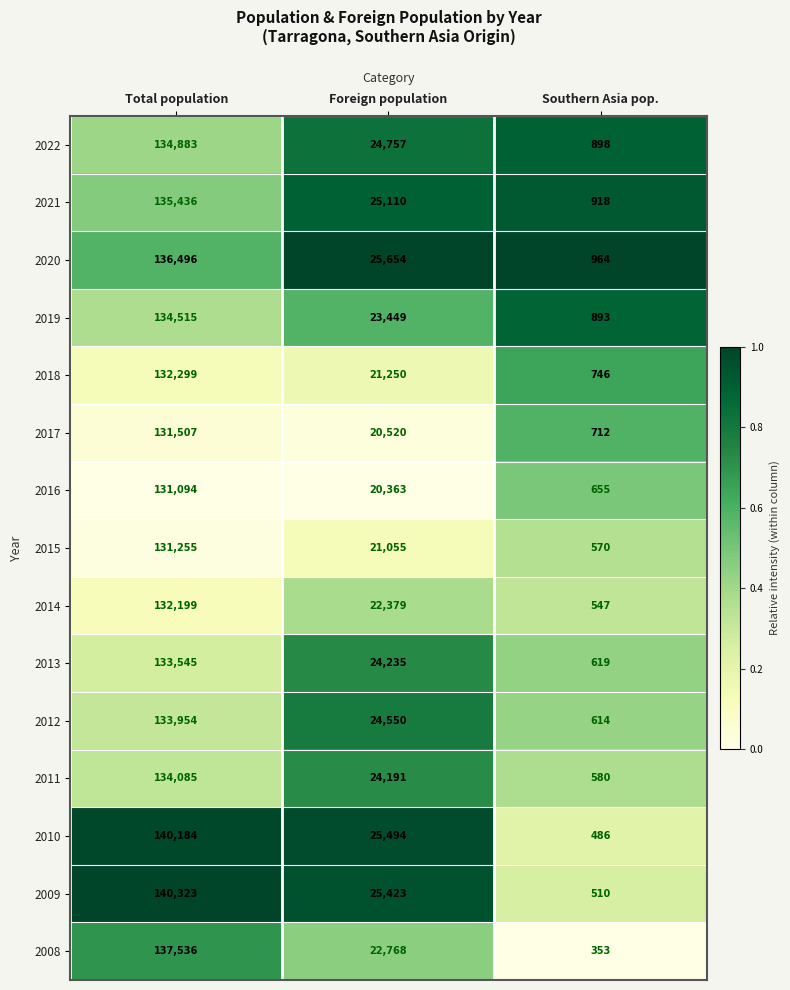

What is the average value of the 2019 series?

52952